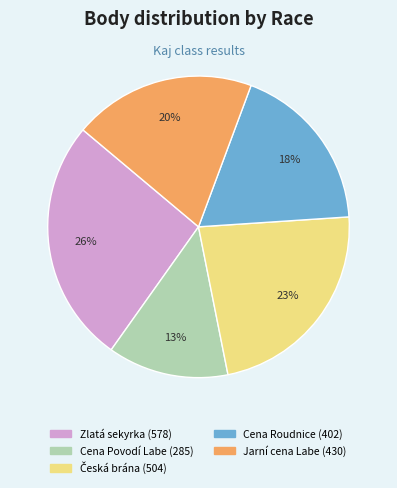

Does any single category account for the majority?

No